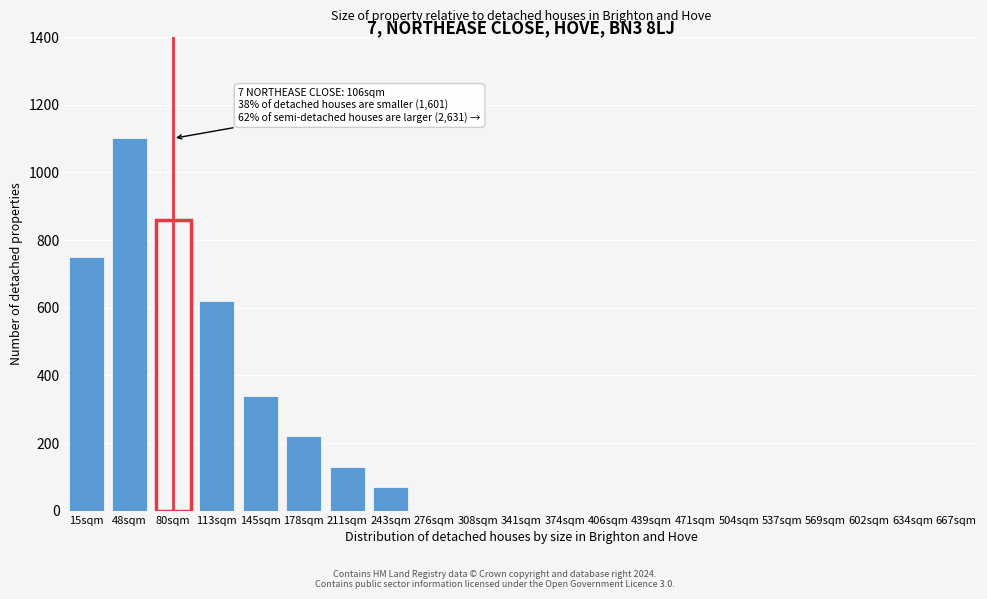

Reading left to right, extract all data points from this chart.

15sqm=750	48sqm=1100	80sqm=860	113sqm=620	145sqm=340	178sqm=220	211sqm=130	243sqm=70	276sqm=0	308sqm=0	341sqm=0	374sqm=0	406sqm=0	439sqm=0	471sqm=0	504sqm=0	537sqm=0	569sqm=0	602sqm=0	634sqm=0